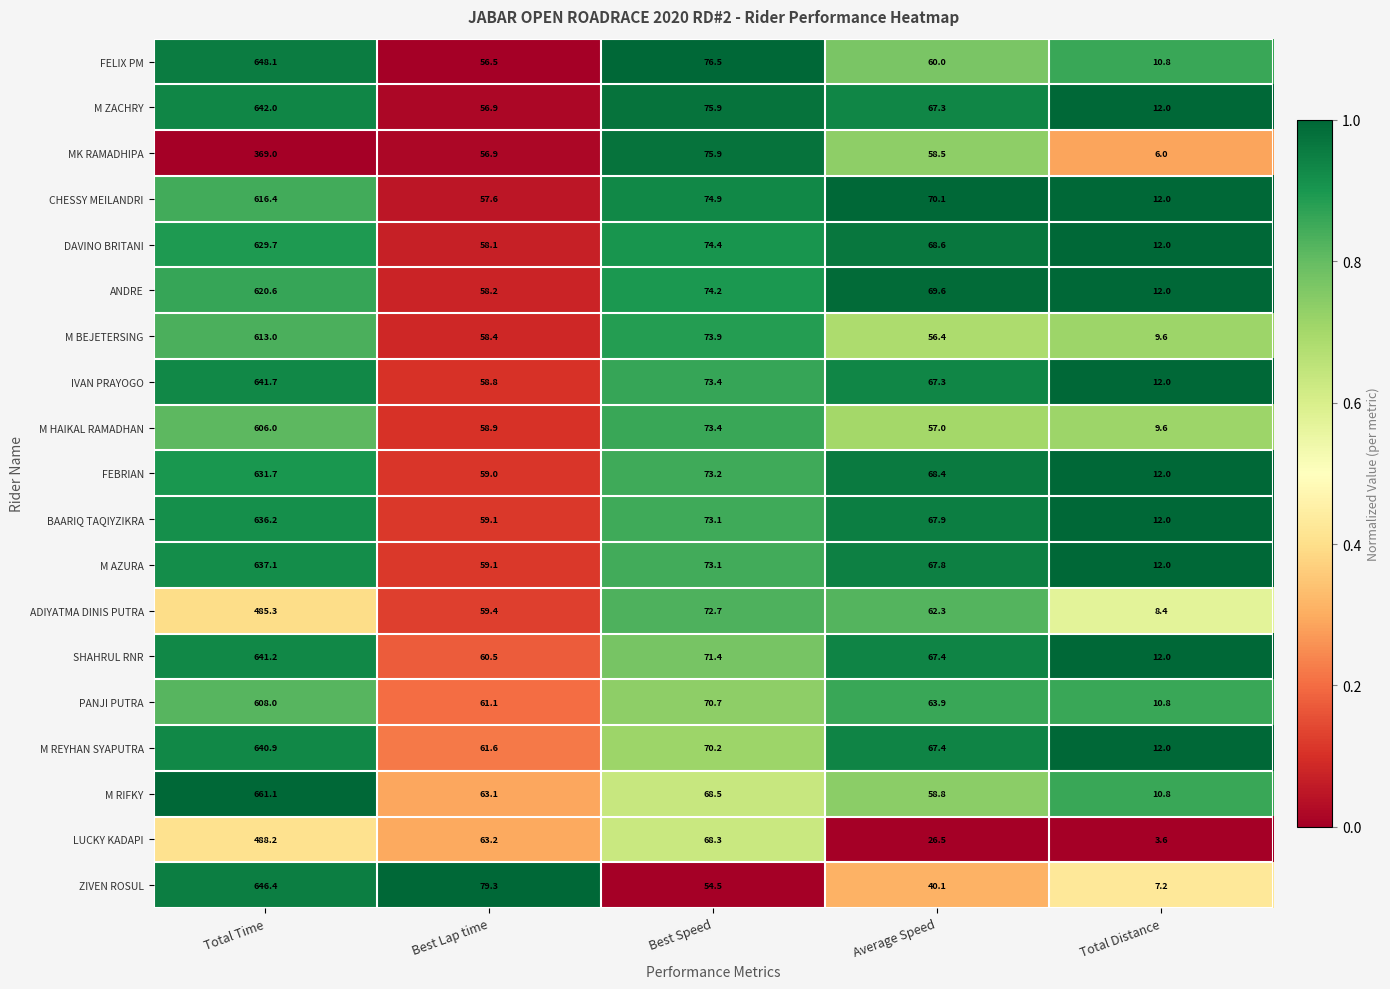

What is the sum of all MK RAMADHIPA values?

566.3